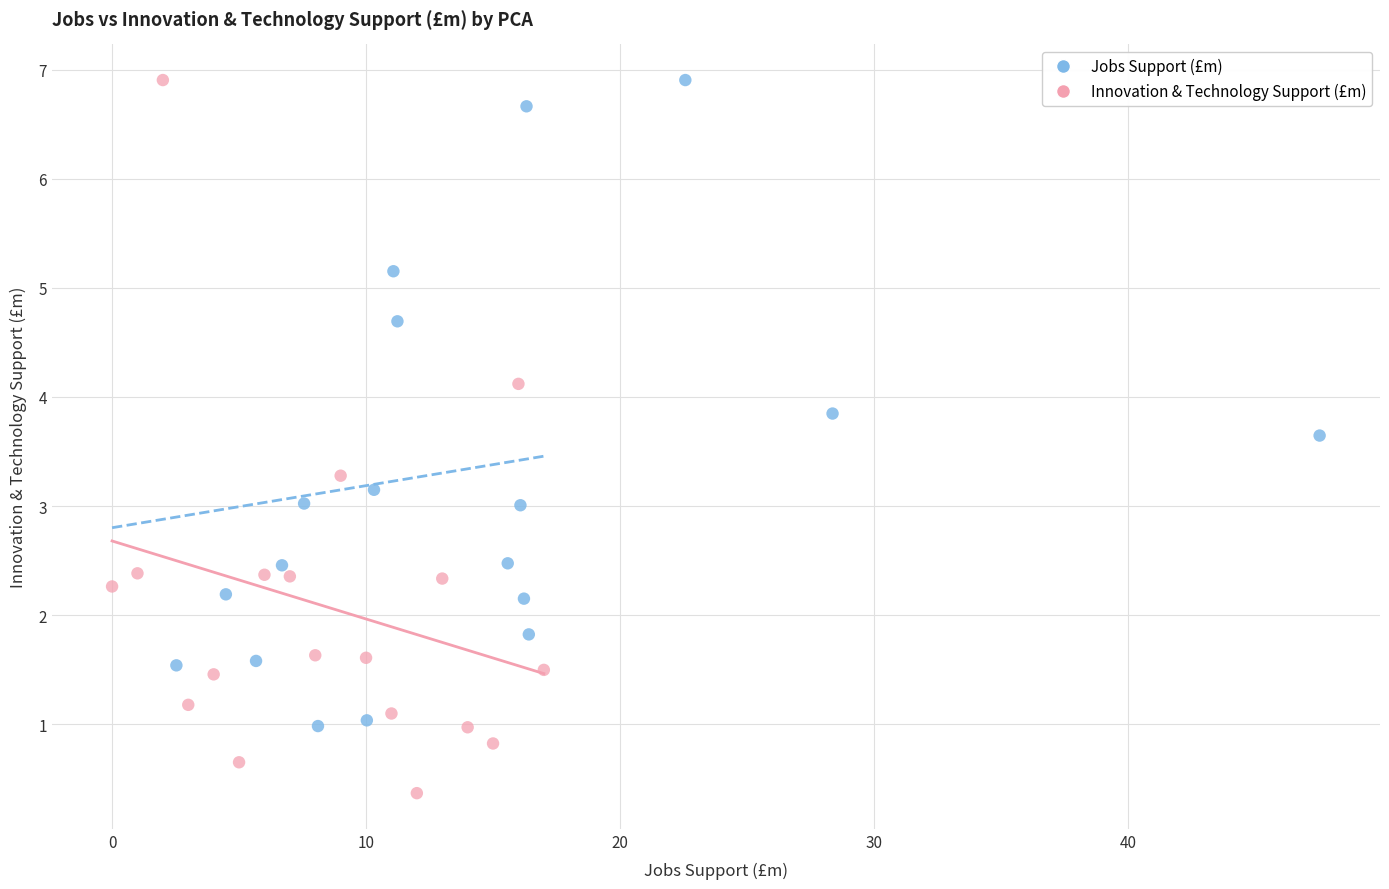

Which series has the largest Y range (max minus min)?

Innovation & Technology Support (£m)